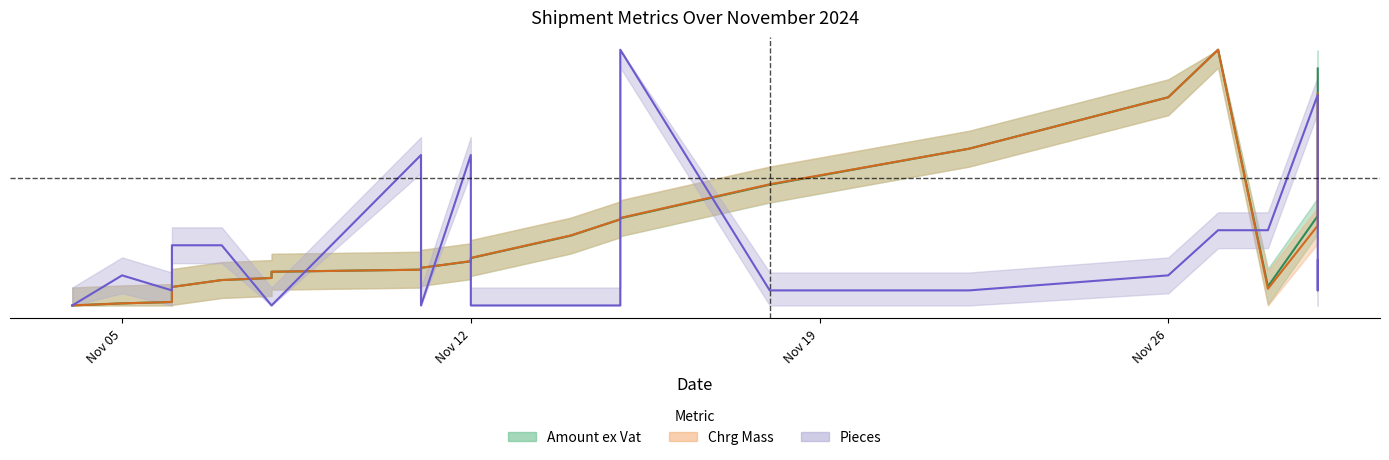

What is the value of the Pieces point at the 22nd from the left?

0.8